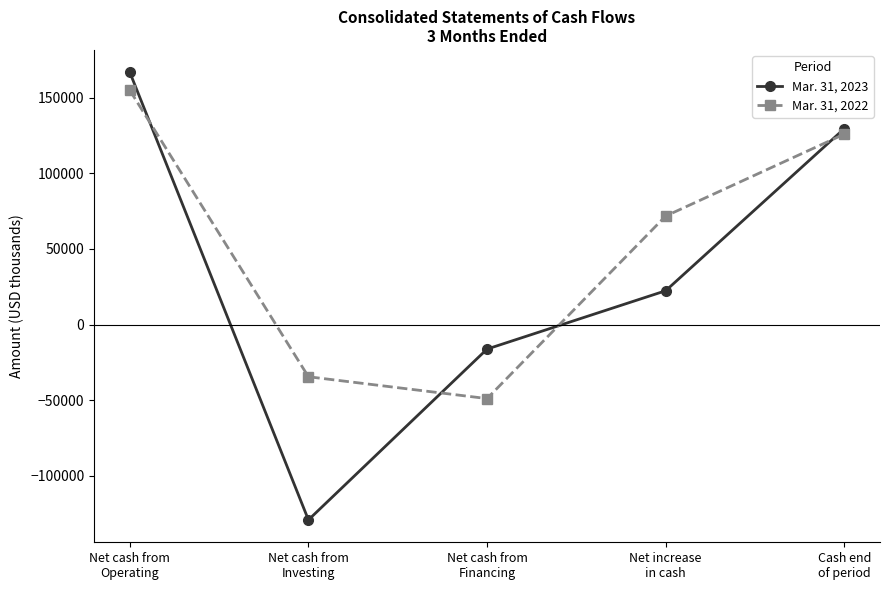

Which series has the widest spread of values?

Mar. 31, 2023